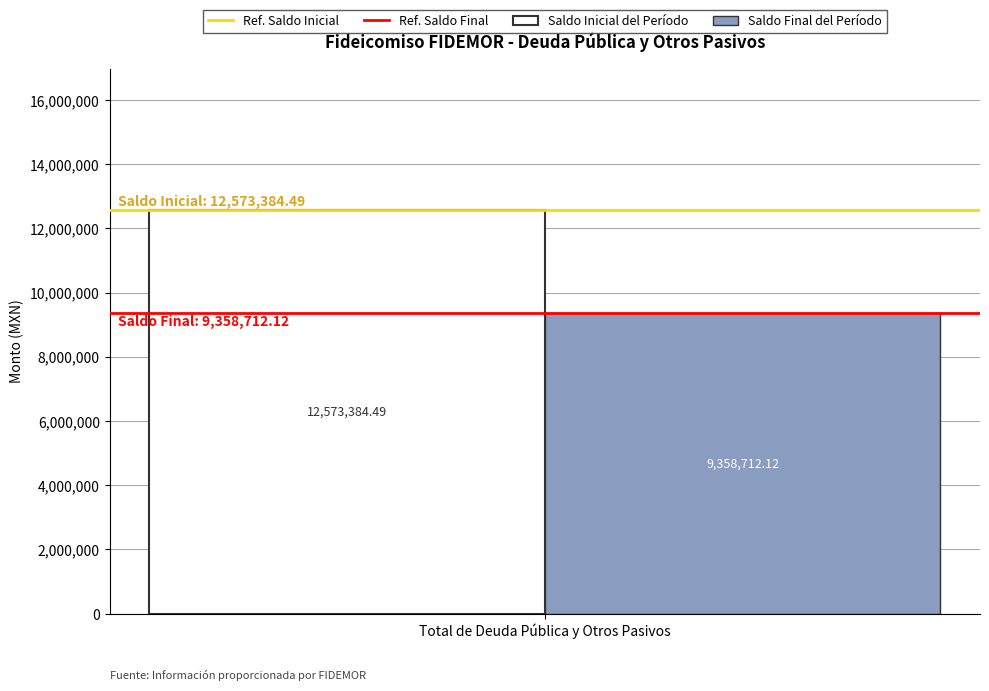

Rank the series by their maximum value, from lowest to highest.

Saldo Final del Período, Saldo Inicial del Período